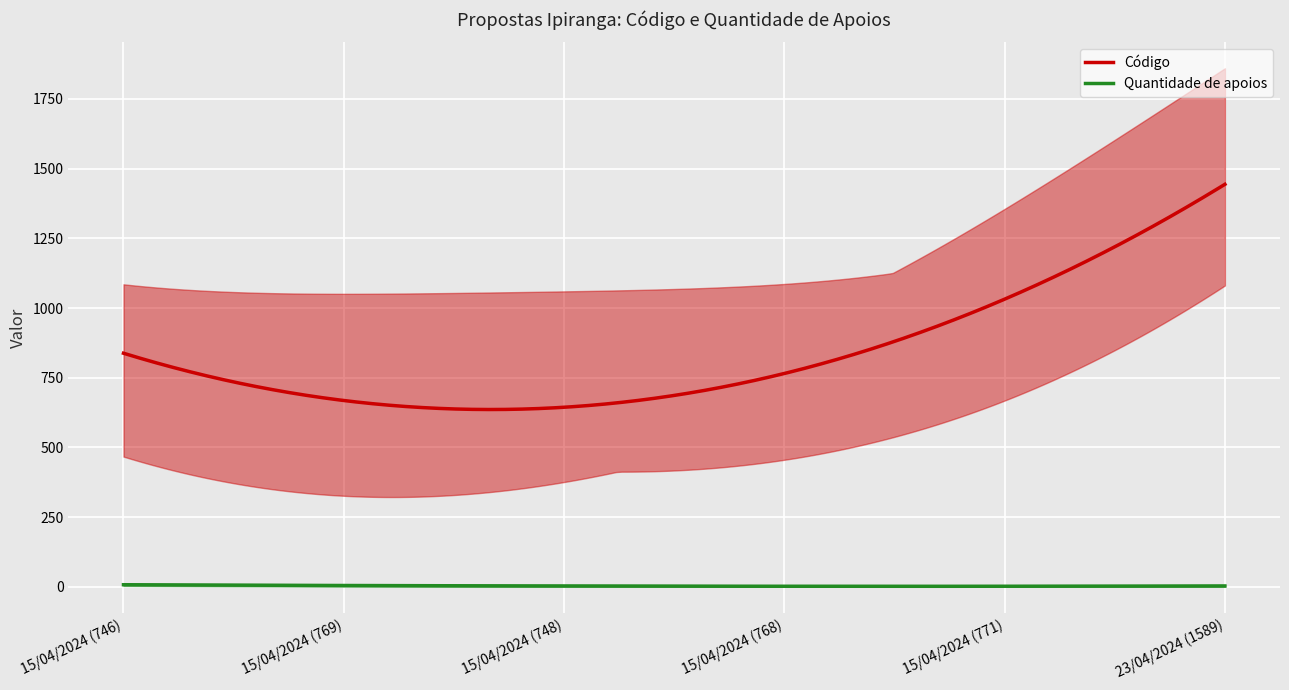

Where is the first local minimum for Quantidade de apoios?

15/04/2024 (769)